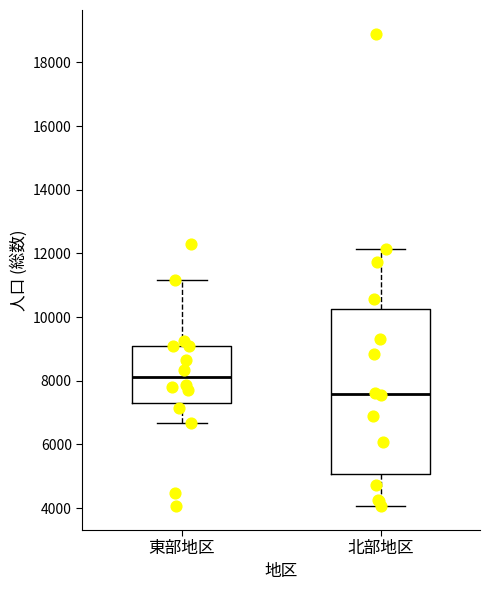

Reading left to right, transcribe this box plot: for each box, give where its median line is, the range the box spans, and where its two whiskers end, as read against the y-axis. The values are not printed on the chart, so give them approximately, as read against the axis.

東部地区: median 8200, box 7200 to 9000, whiskers 6600 to 11200
北部地区: median 7600, box 5000 to 10200, whiskers 4000 to 12200